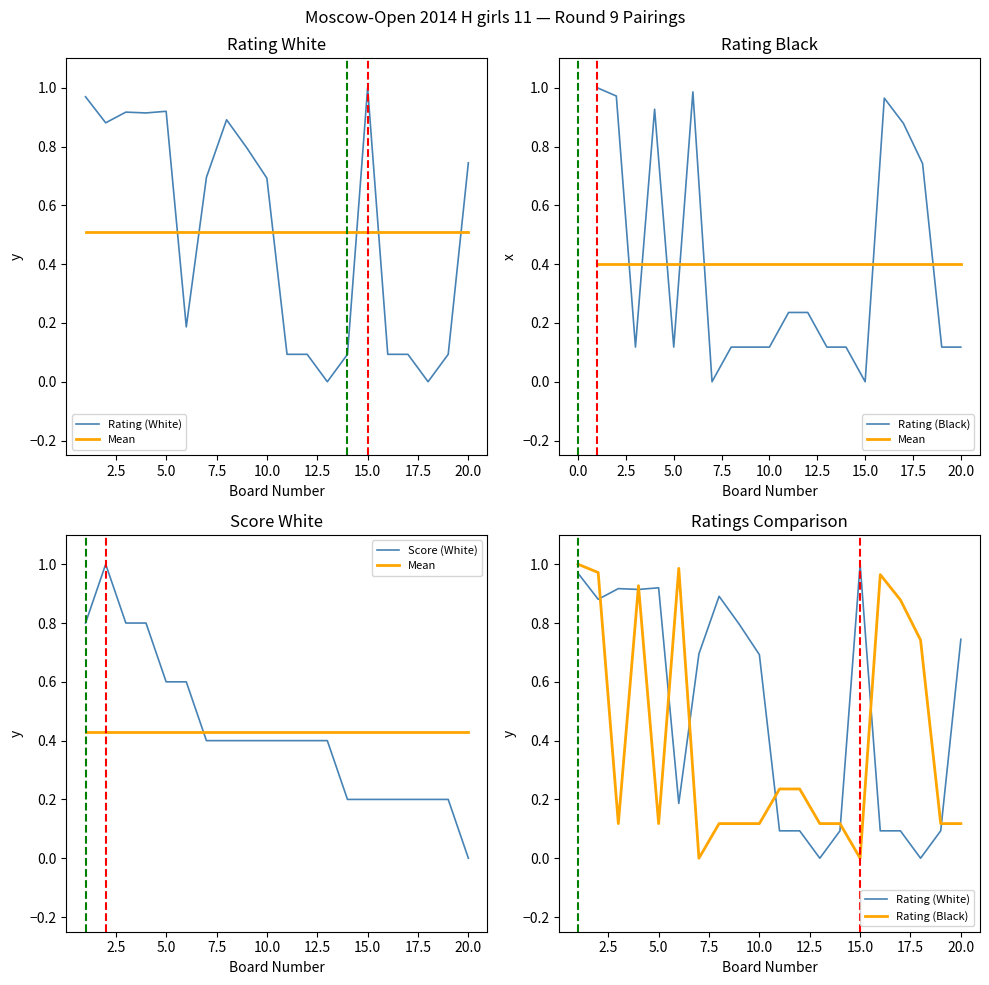

Which series has the largest range (max minus min)?

Rating (White)